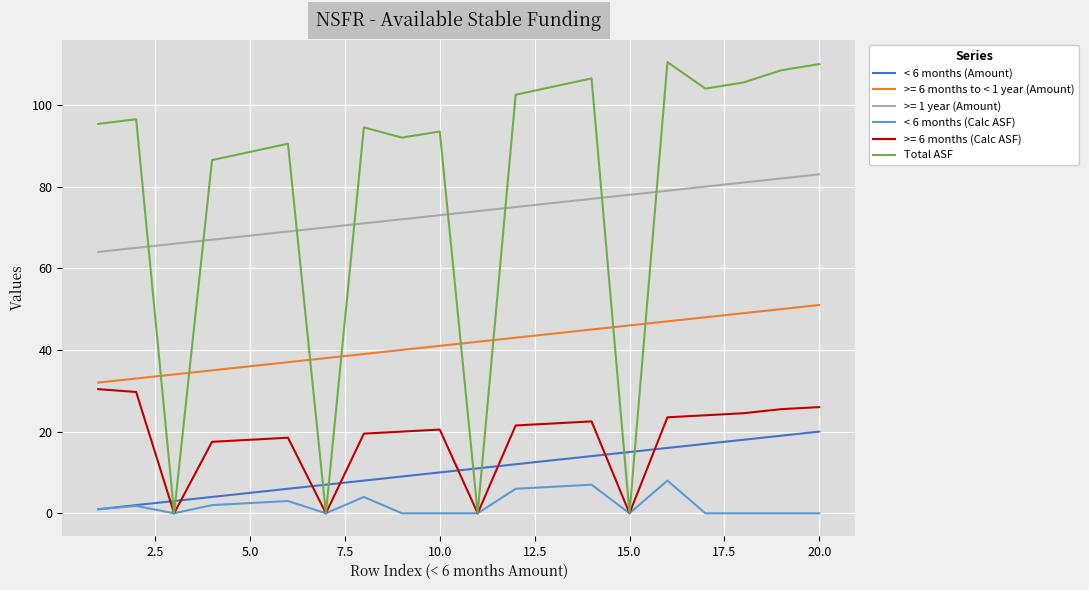

What is the highest value of the Total ASF series?

110.5